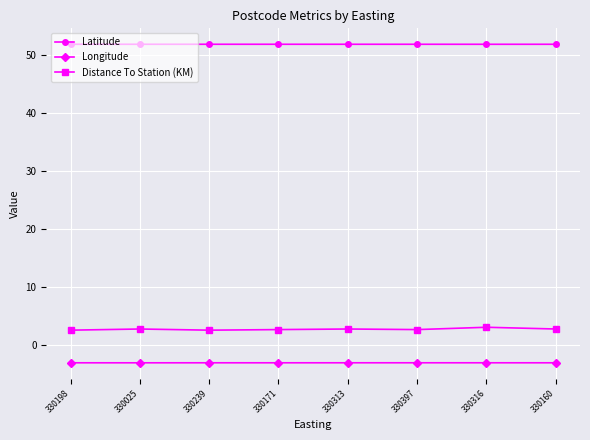

How many data points does each series have?

8